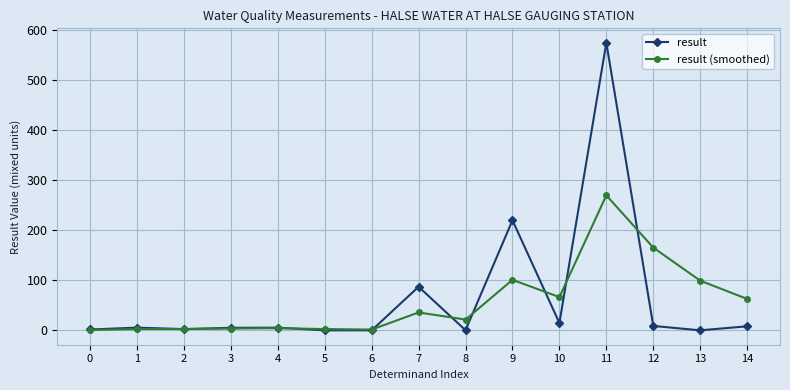

What is the difference between the highest and lowest values at 13?

99.3